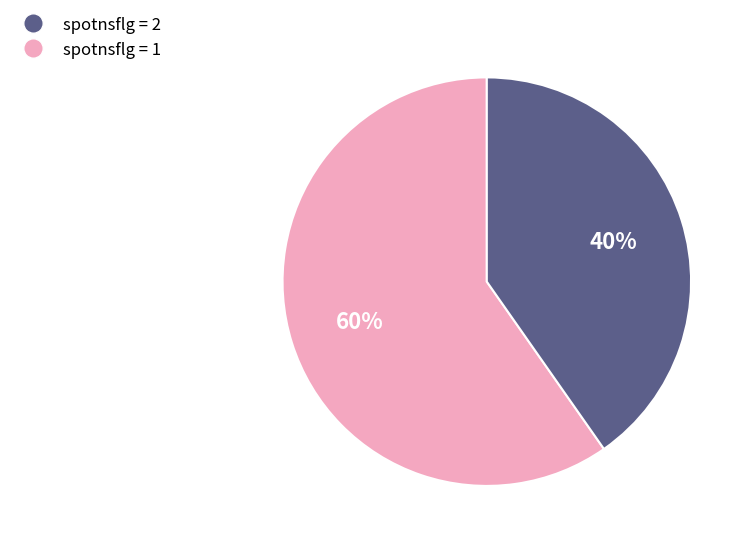

Does any single category account for the majority?

Yes